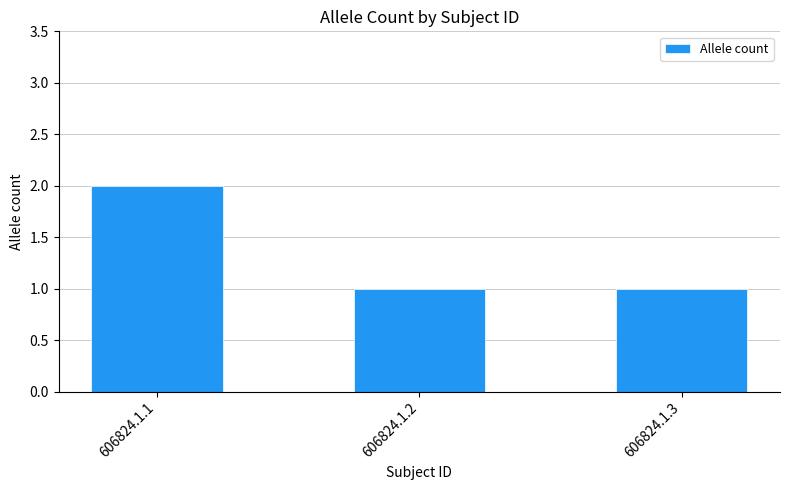

True or false: the data shows 3 at 606824.1.1.

False